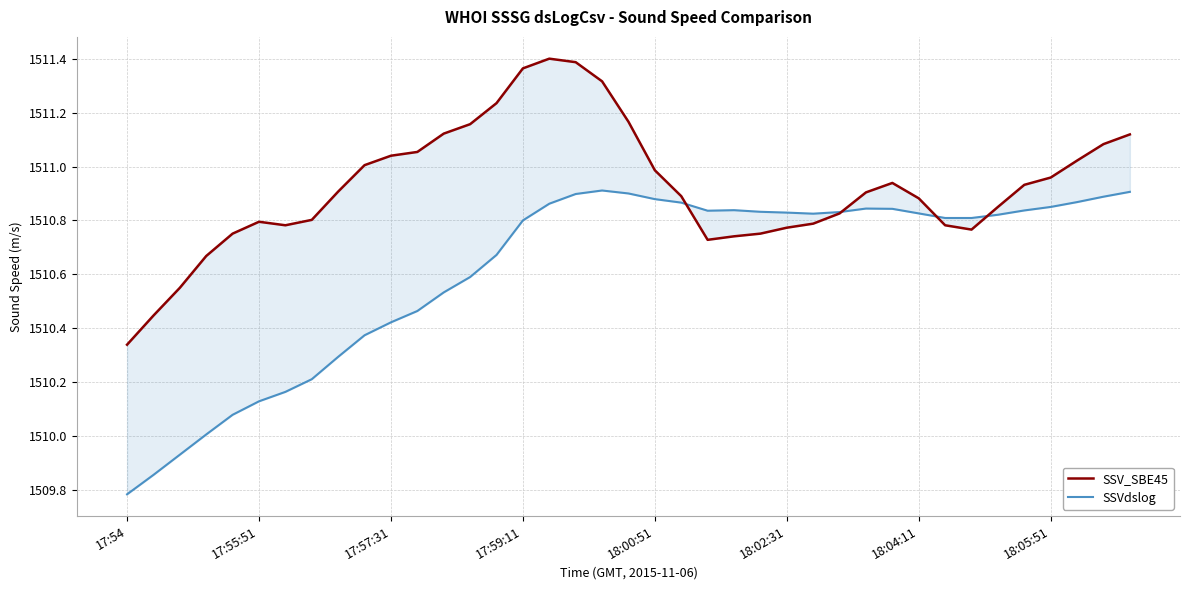

List the series in order of their peak value, highest first.

SSV_SBE45, SSVdslog